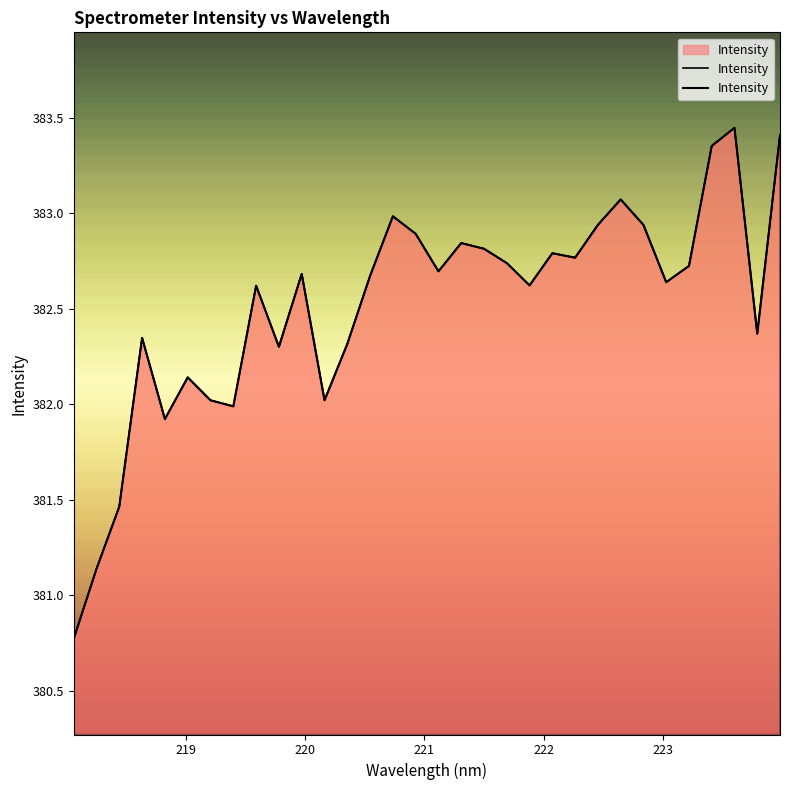

True or false: there are more than 0 points higher than both neighbors.

True